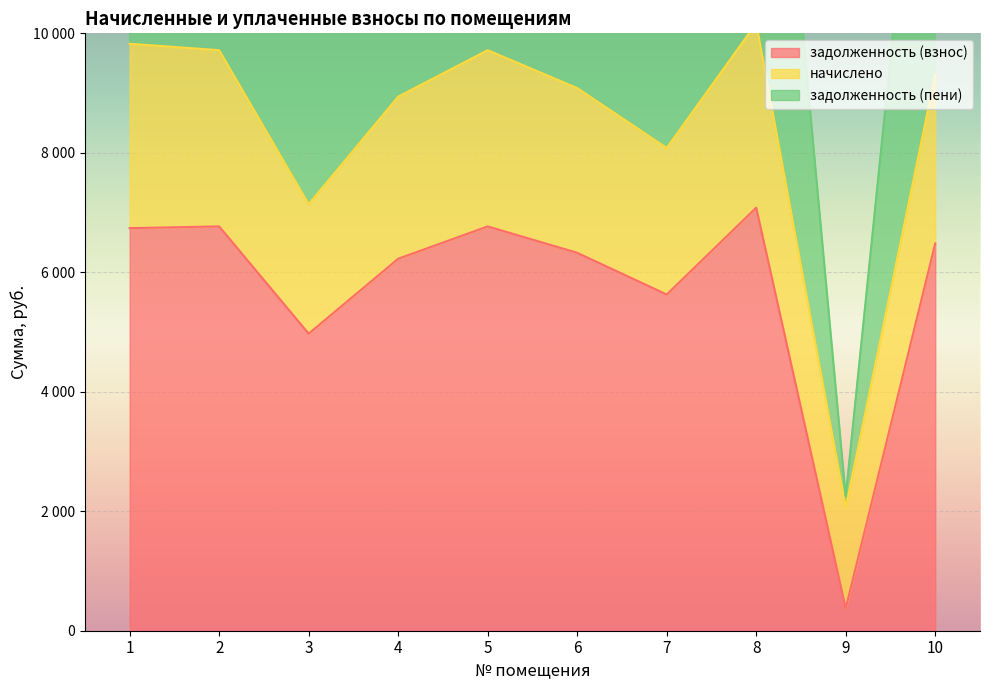

Is it true that задолженность (пени) equals 5960.3 at 3?

False